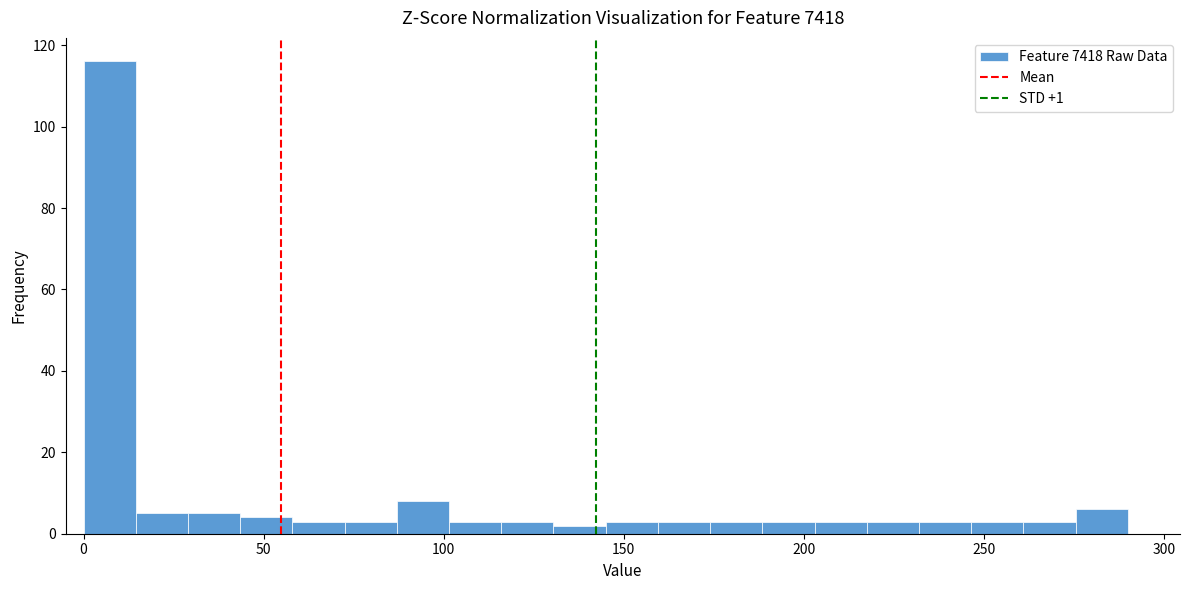

Around what value on the x-axis is the tallest bar? Give the approximate position of its centre, as read against the axis.

5